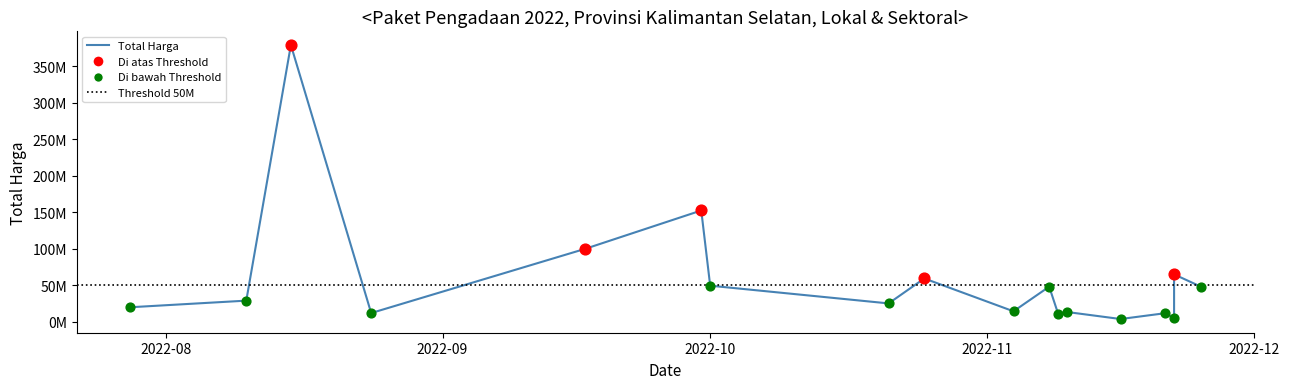

Between 14 and 12, which is larger?

14